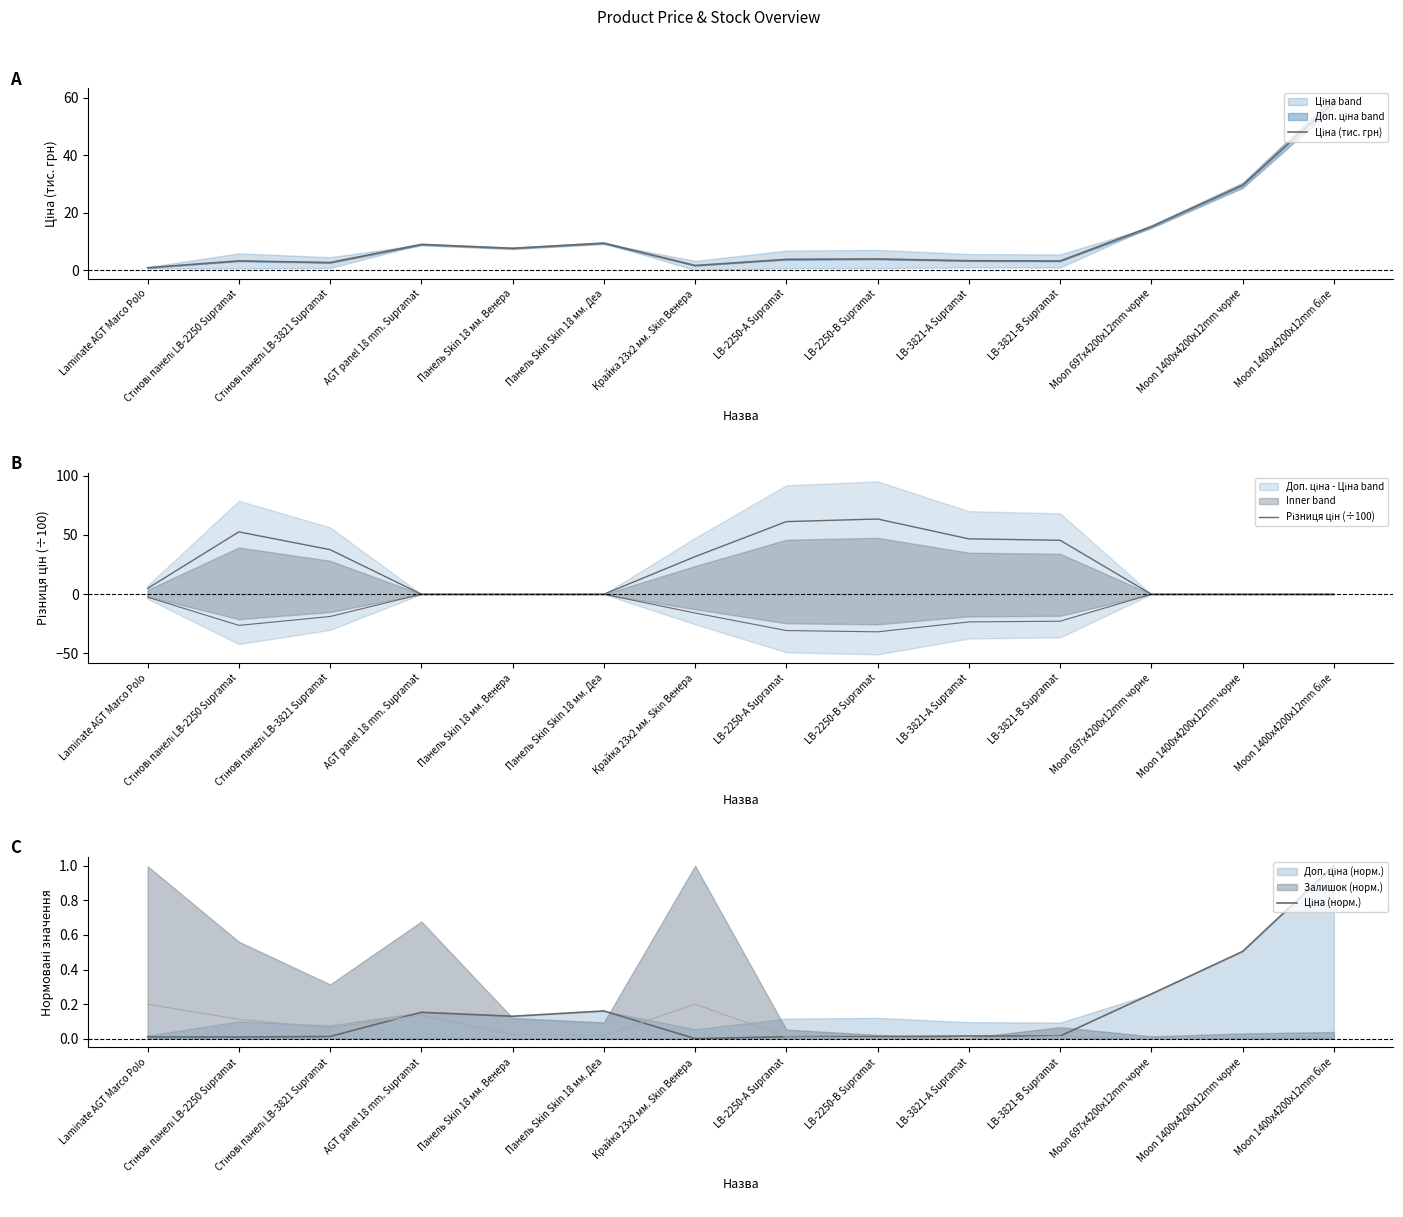

Which category has the highest value in the Ціна (тис. грн) series?

Moon 1400x4200x12mm біле